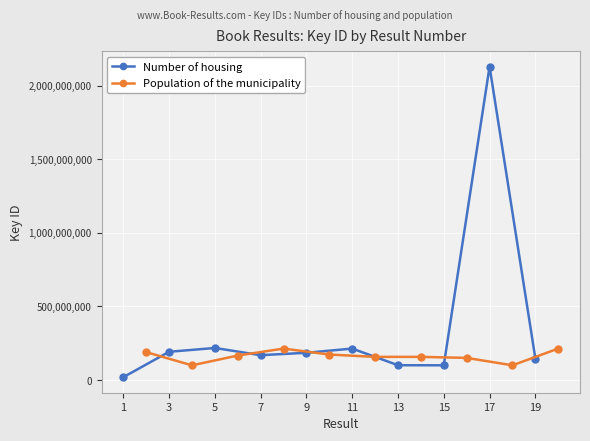

What is the sum of all Number of housing values?

3474959445